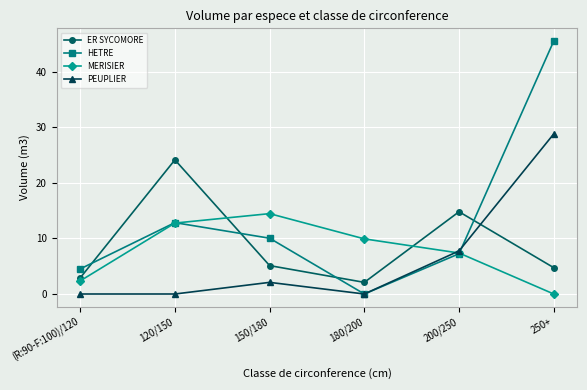

At which label is PEUPLIER closest to 14?

200/250